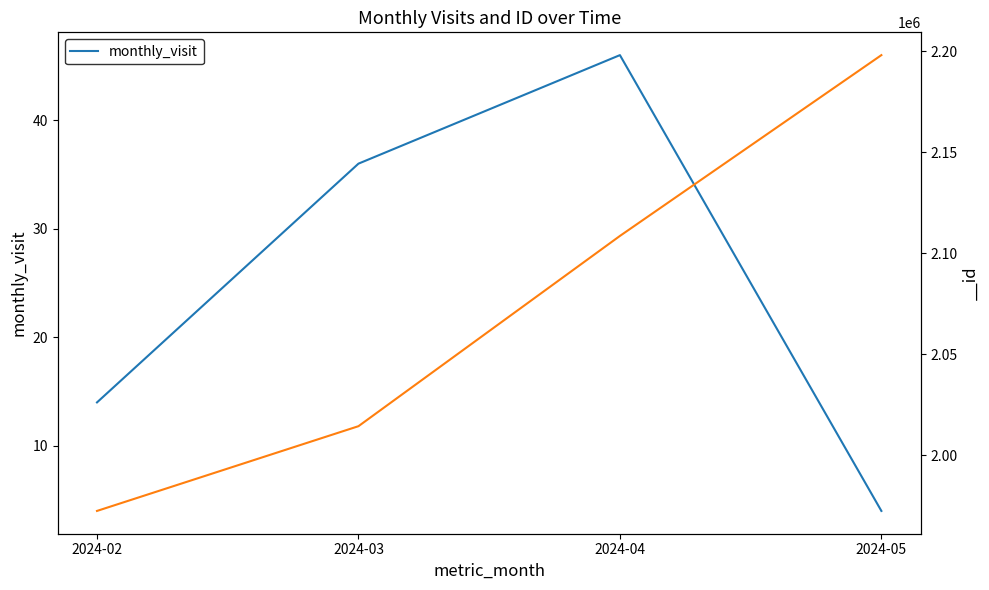

Does the chart have visible grid lines?

No